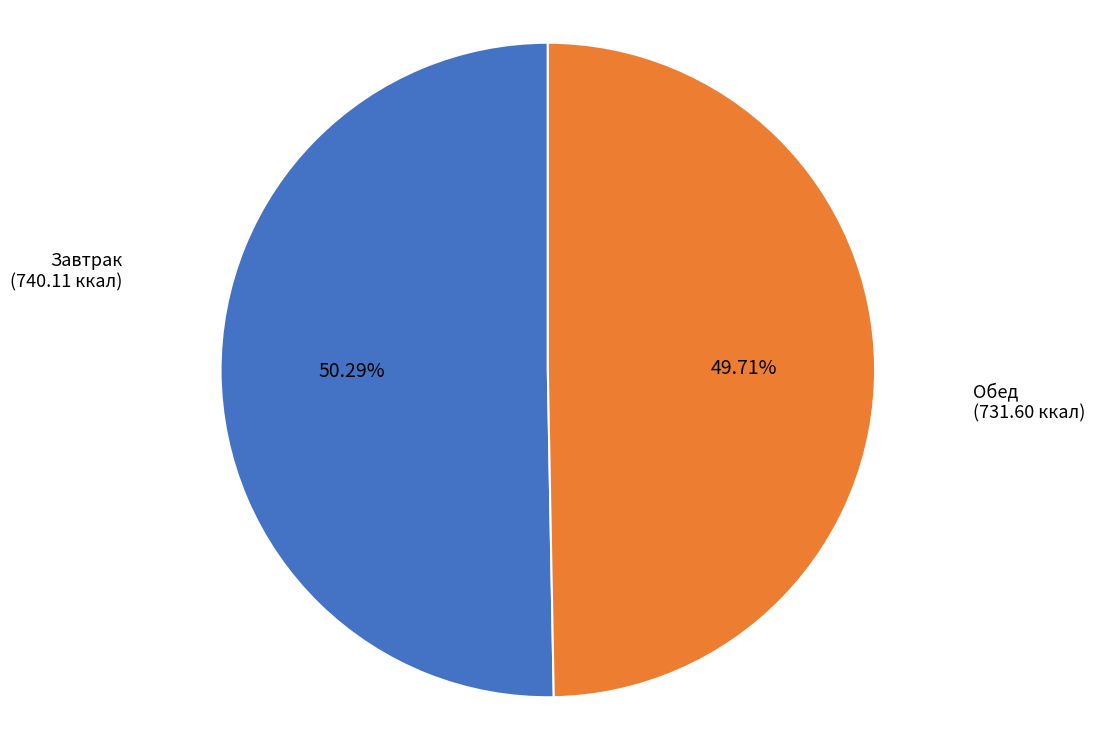

Is there any slice that represents more than half of the pie?

Yes